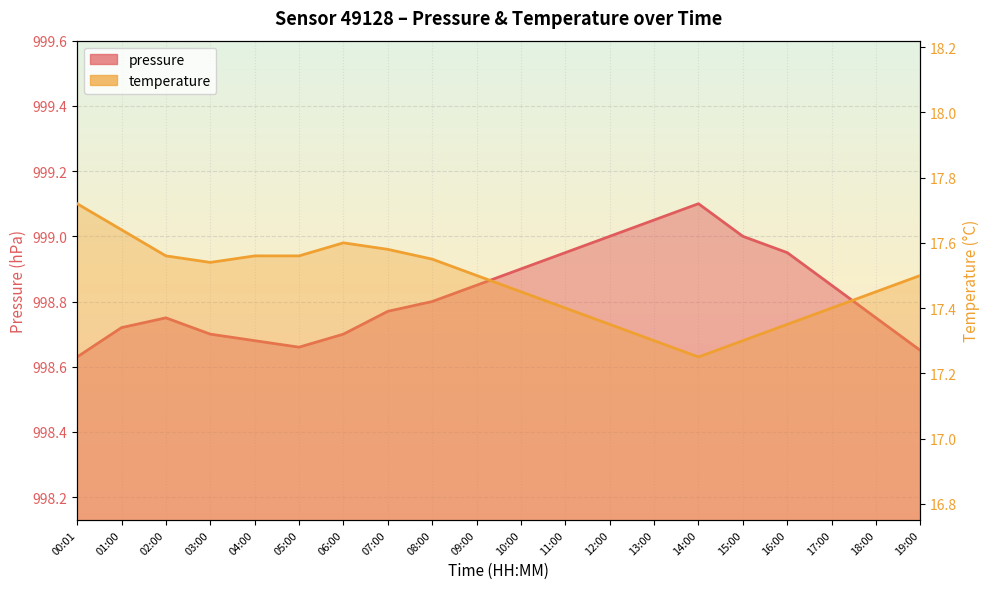

Reading left to right, extract all data points from this chart.

pressure: 00:01=998.6	01:00=998.7	02:00=998.8	03:00=998.7	04:00=998.7	05:00=998.7	06:00=998.7	07:00=998.8	08:00=998.8	09:00=998.9	10:00=998.9	11:00=999.0	12:00=999.0	13:00=999.0	14:00=999.1	15:00=999.0	16:00=999.0	17:00=998.9	18:00=998.8	19:00=998.6
temperature: 00:01=17.7	01:00=17.6	02:00=17.6	03:00=17.5	04:00=17.6	05:00=17.6	06:00=17.6	07:00=17.6	08:00=17.6	09:00=17.5	10:00=17.4	11:00=17.4	12:00=17.4	13:00=17.3	14:00=17.2	15:00=17.3	16:00=17.4	17:00=17.4	18:00=17.4	19:00=17.5